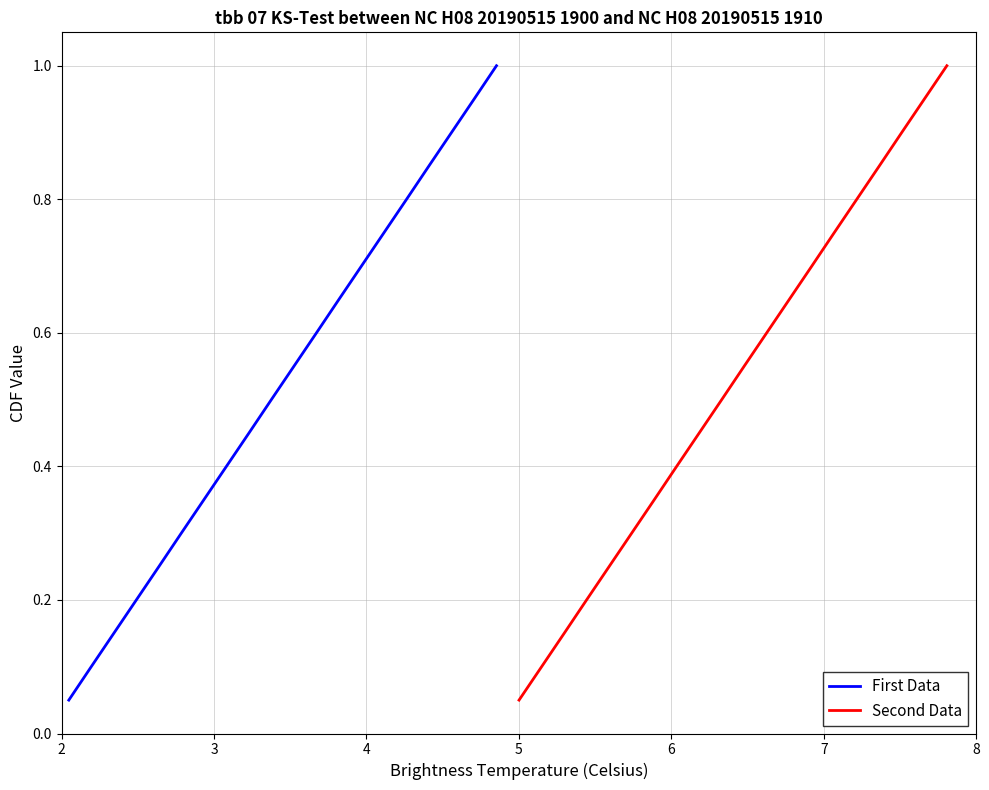

What is the label of the 5th point from the left?

6